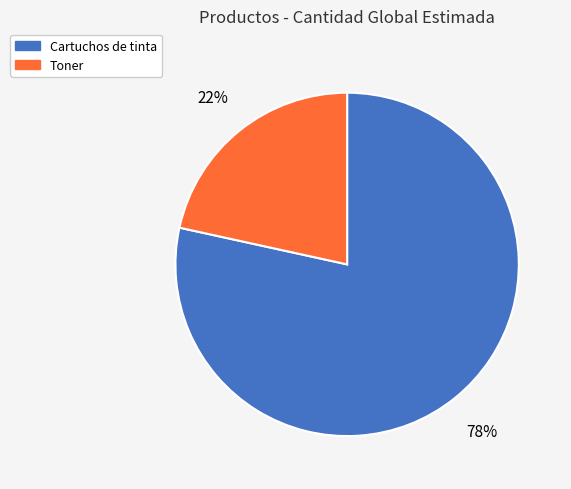

Between Cartuchos de tinta and Toner, which is larger?

Cartuchos de tinta